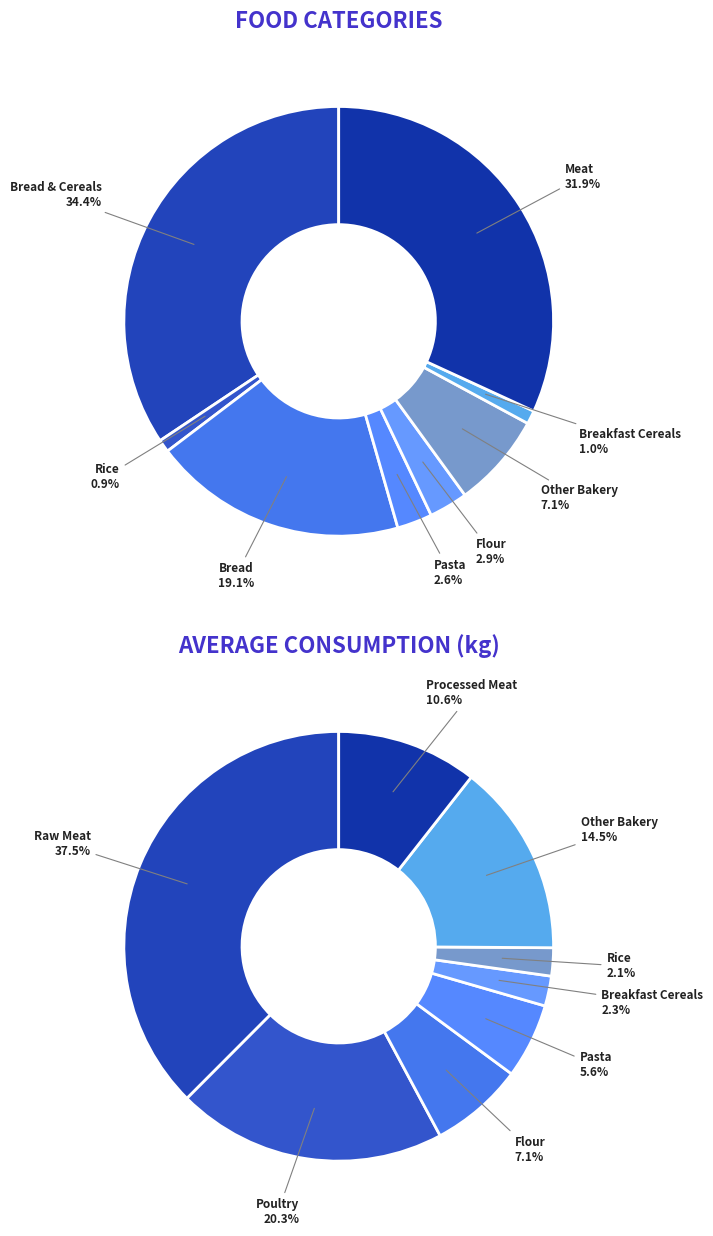

Which has a higher value, Breakfast Cereals or Bread?

Bread